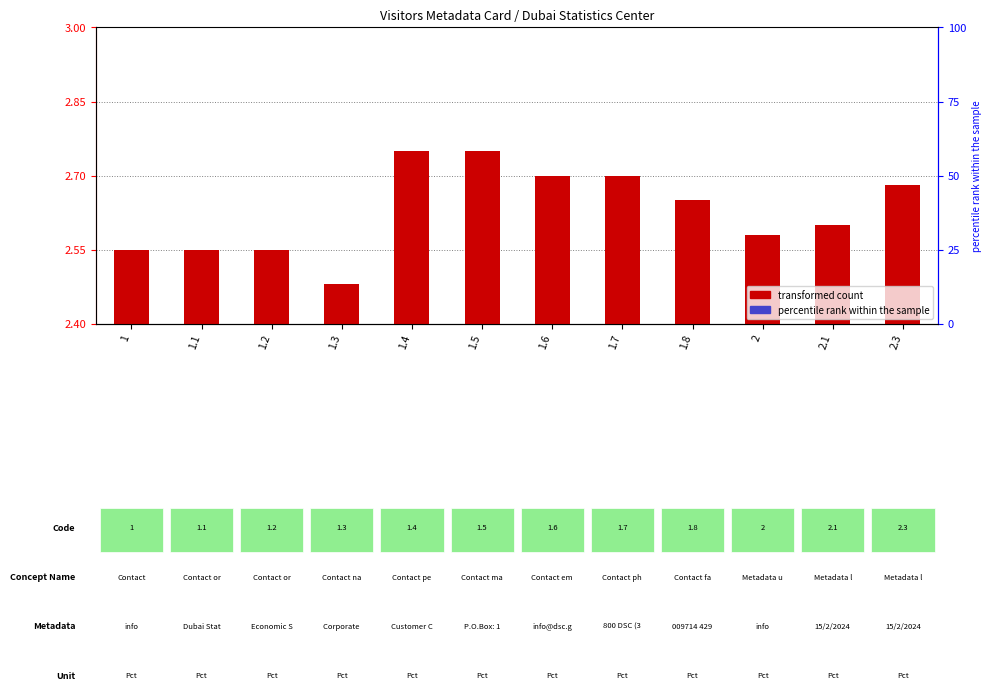

The chart shows a value of 2.7 at 2.3. True or false?

True